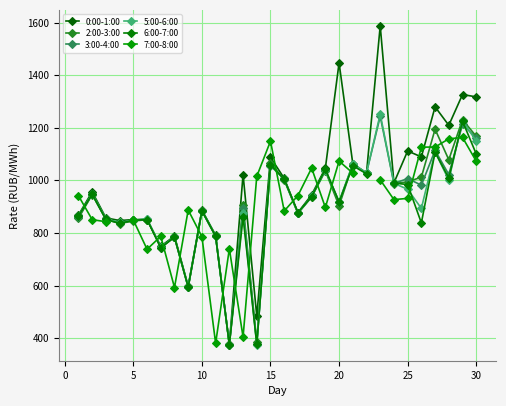

What is the value of the 3:00-4:00 point at the 26th from the left?

743.9